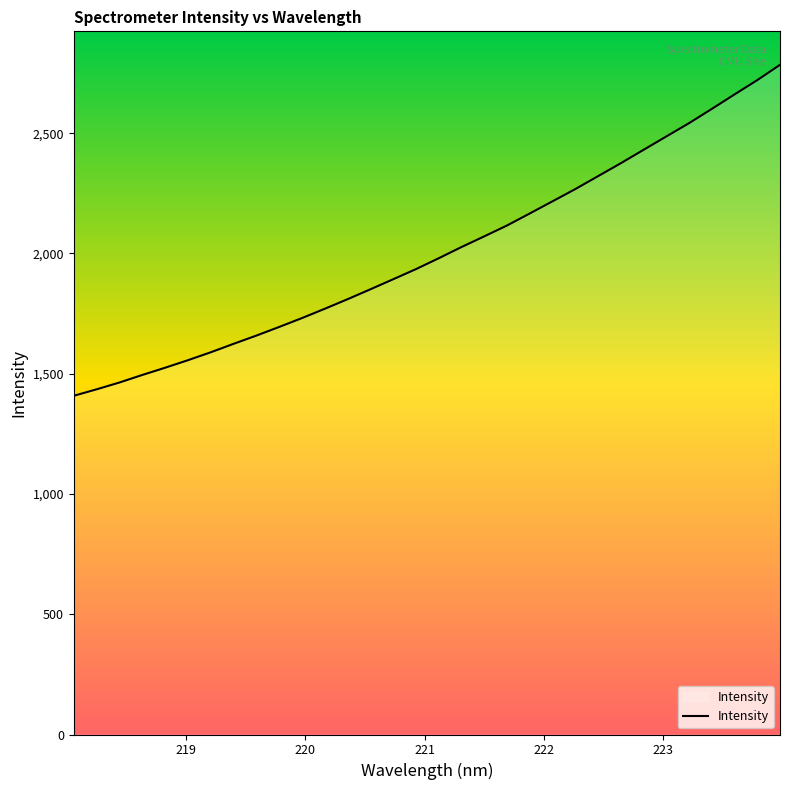

What is the difference between the maximum and minimum values?

1375.9